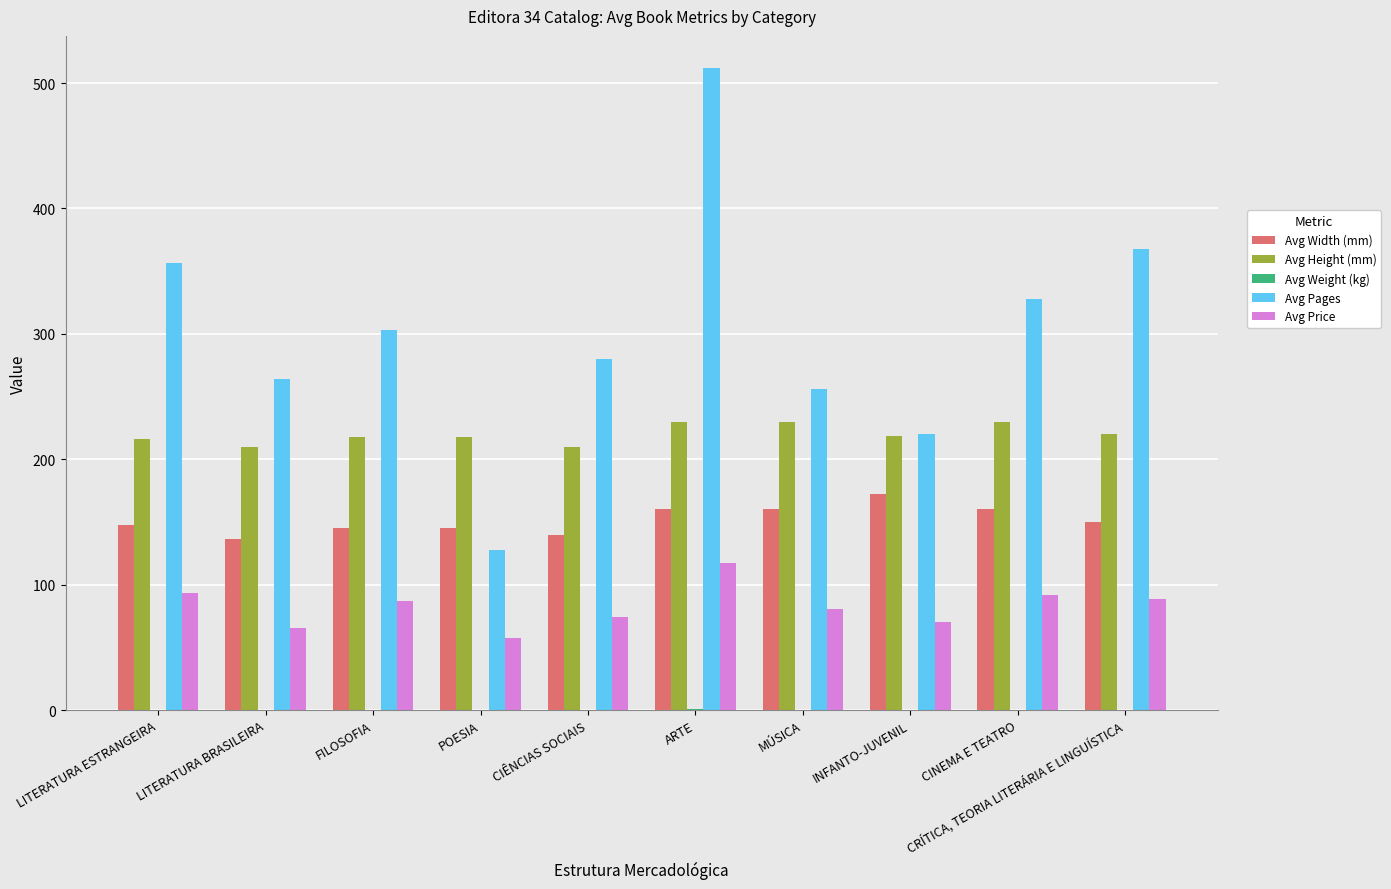

How many data points does each series have?

10